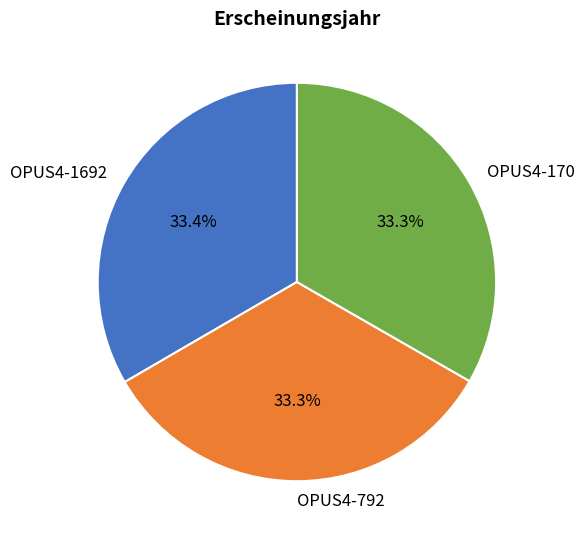

How many slices are in this pie chart?

3